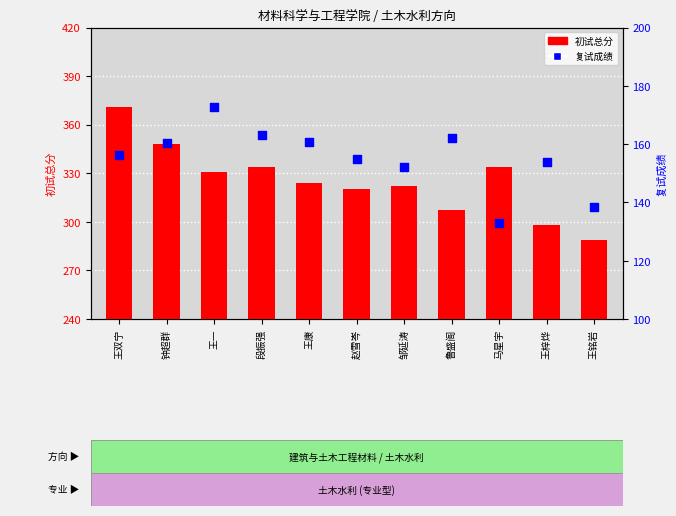

Which series has the largest Y range (max minus min)?

初试总分